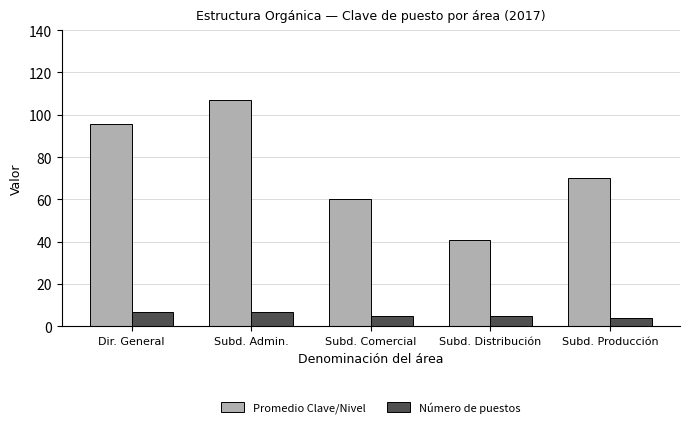

What is the difference between the highest and lowest values at Subd. Distribución?

36.0